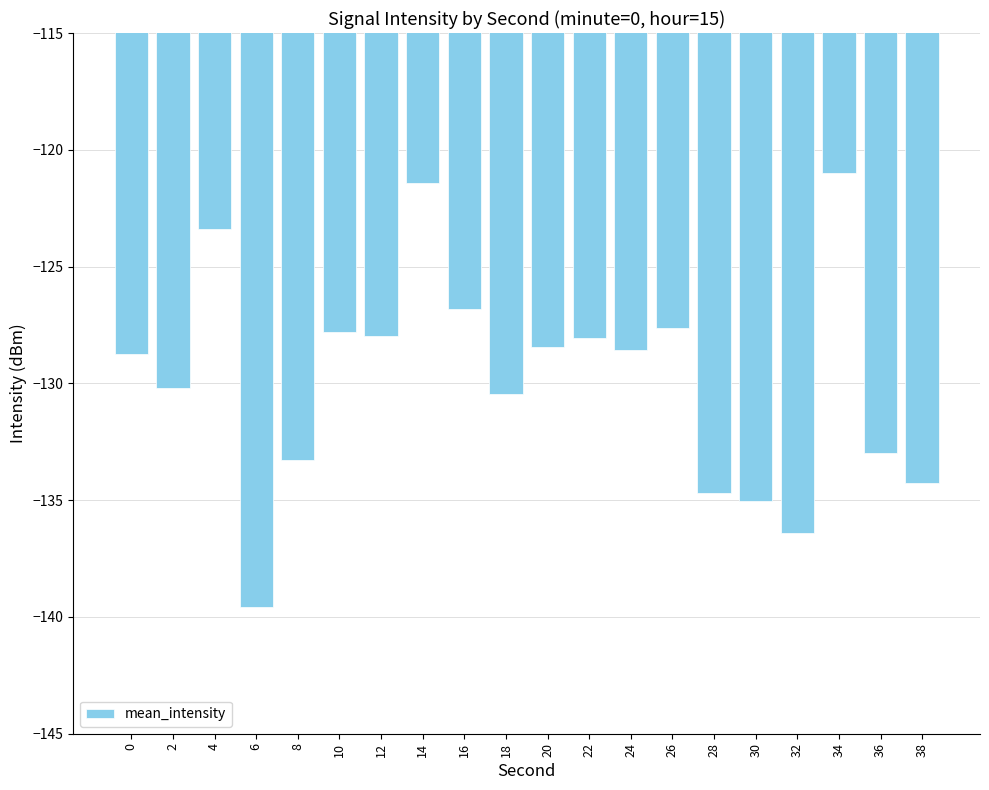

What is the change in value from 12 to 28?

-6.7